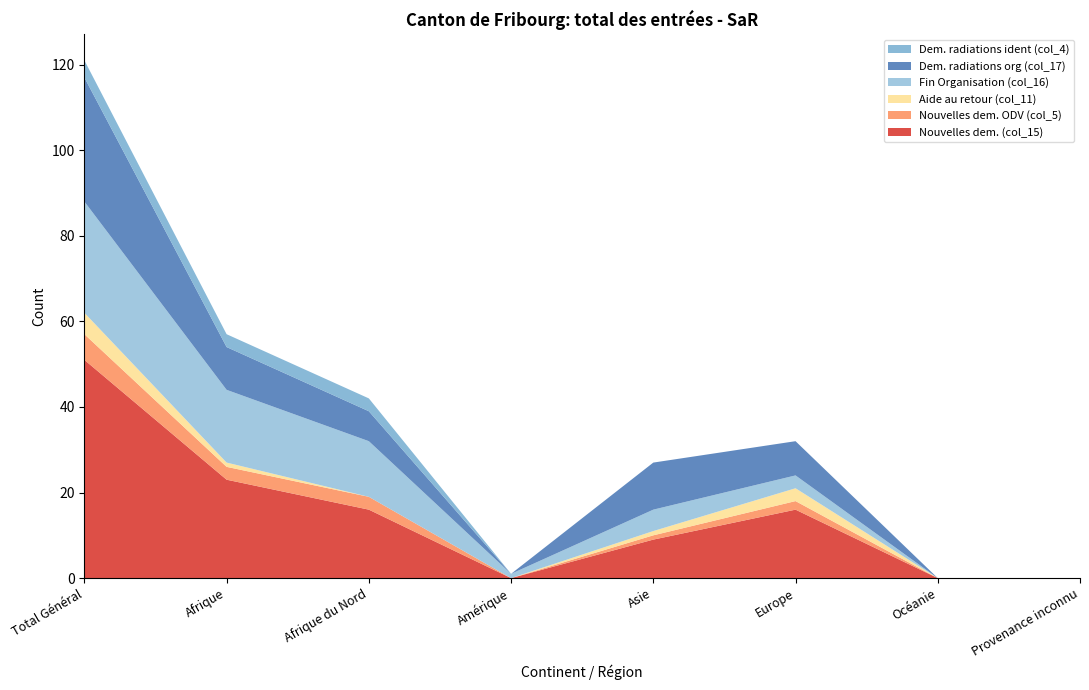

Reading left to right, what are all the values shown in this chart?

Nouvelles dem. (col_15): Total Général=51	Afrique=23	Afrique du Nord=16	Amérique=0	Asie=9	Europe=16	Océanie=0	Provenance inconnu=0
Nouvelles dem. ODV (col_5): Total Général=6	Afrique=3	Afrique du Nord=3	Amérique=0	Asie=1	Europe=2	Océanie=0	Provenance inconnu=0
Aide au retour (col_11): Total Général=5	Afrique=1	Afrique du Nord=0	Amérique=0	Asie=1	Europe=3	Océanie=0	Provenance inconnu=0
Fin Organisation (col_16): Total Général=26	Afrique=17	Afrique du Nord=13	Amérique=1	Asie=5	Europe=3	Océanie=0	Provenance inconnu=0
Dem. radiations org (col_17): Total Général=29	Afrique=10	Afrique du Nord=7	Amérique=0	Asie=11	Europe=8	Océanie=0	Provenance inconnu=0
Dem. radiations ident (col_4): Total Général=4	Afrique=3	Afrique du Nord=3	Amérique=0	Asie=0	Europe=0	Océanie=0	Provenance inconnu=0